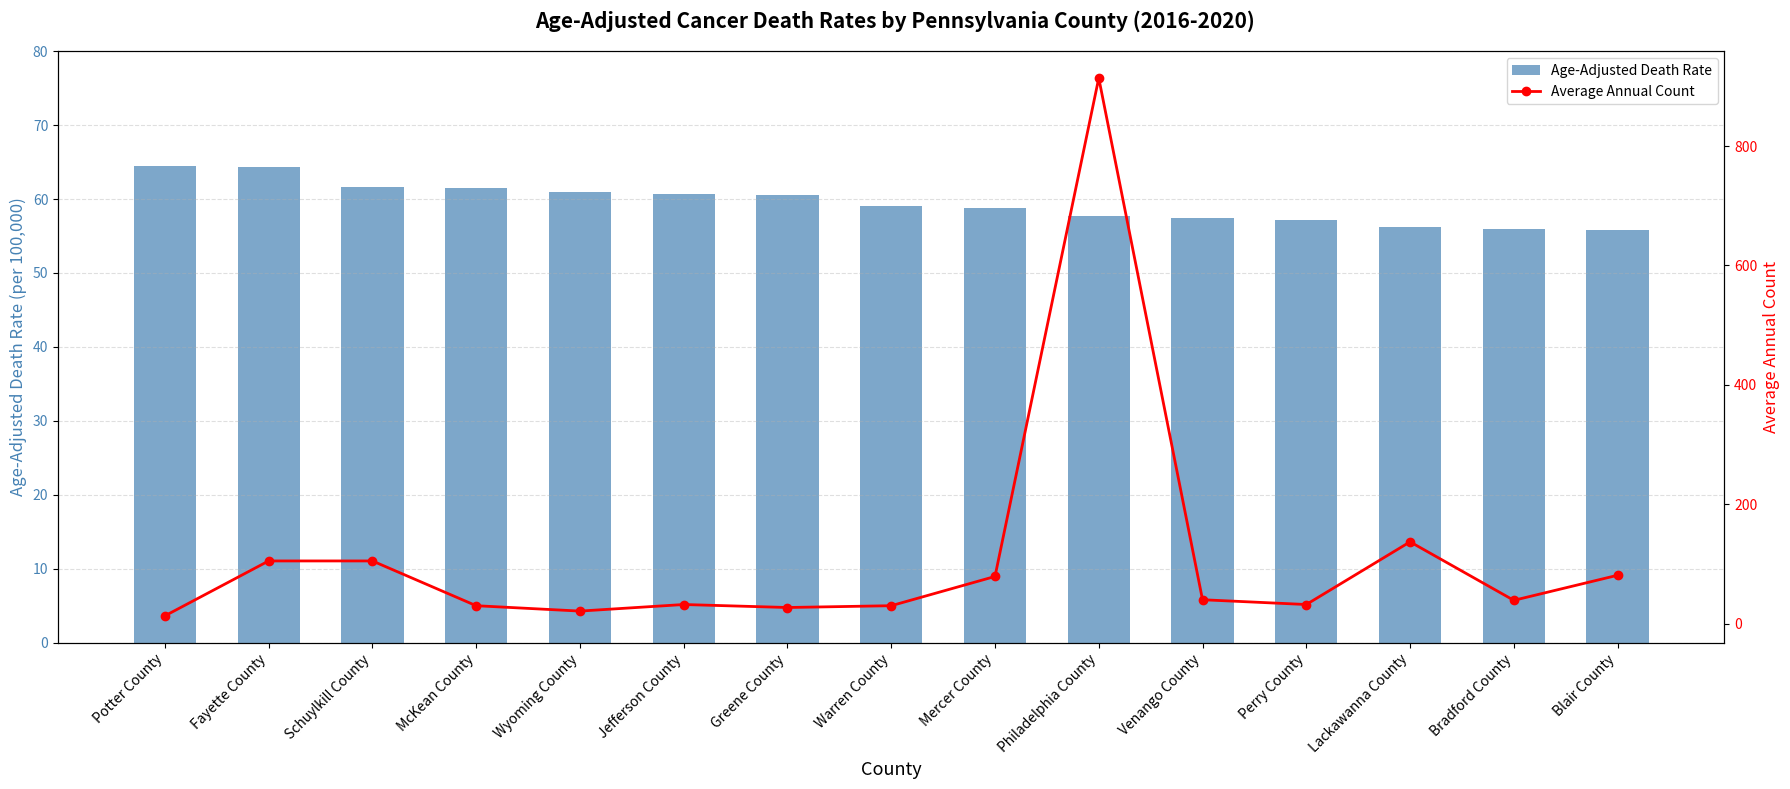

List the series in order of their peak value, lowest first.

Age-Adjusted Death Rate, Average Annual Count